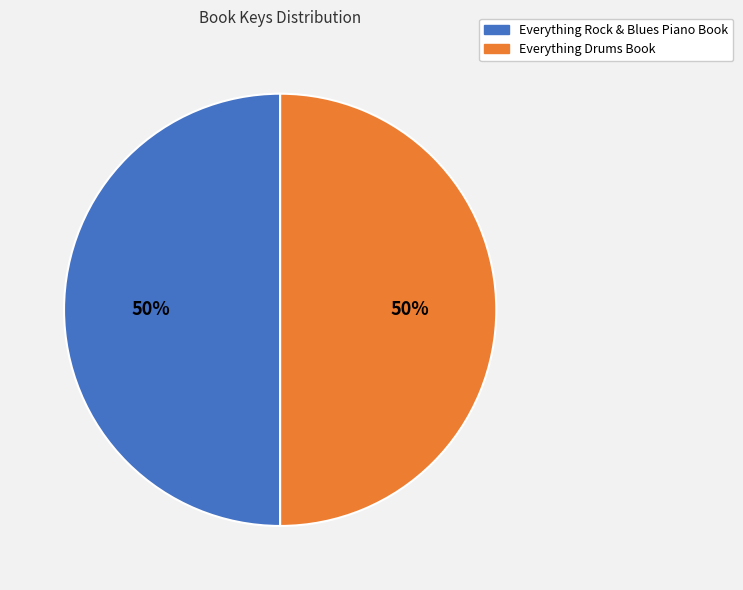

To the nearest percent, what portion does Everything Drums Book represent?

50%